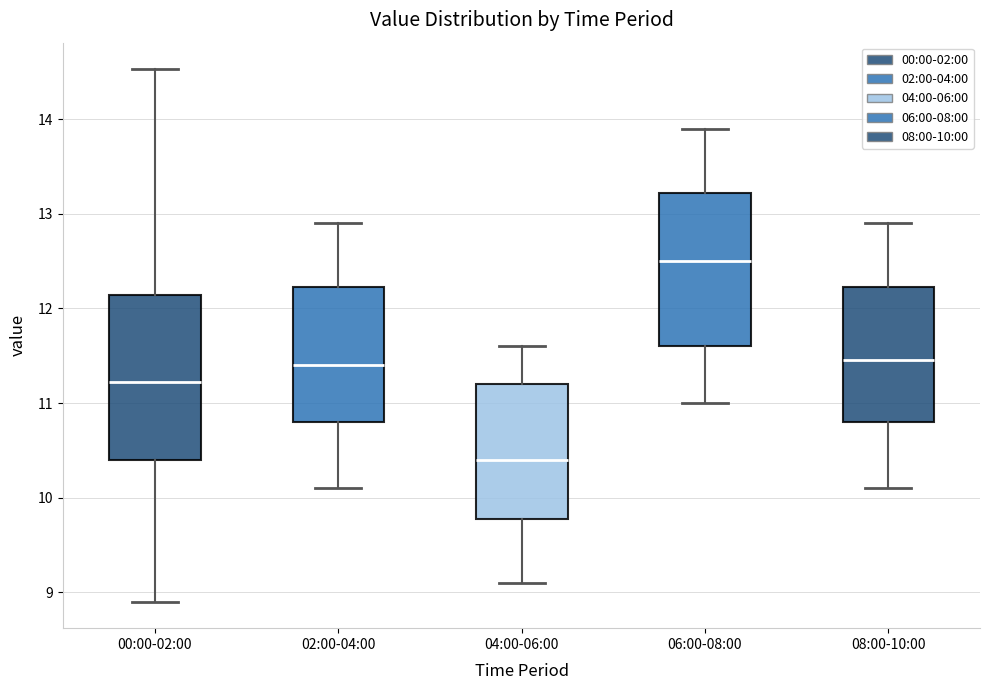

Where does the lower whisker of the box for 06:00-08:00 end on the y-axis? The values are not printed on the chart, so give them approximately, as read against the axis.

11.0